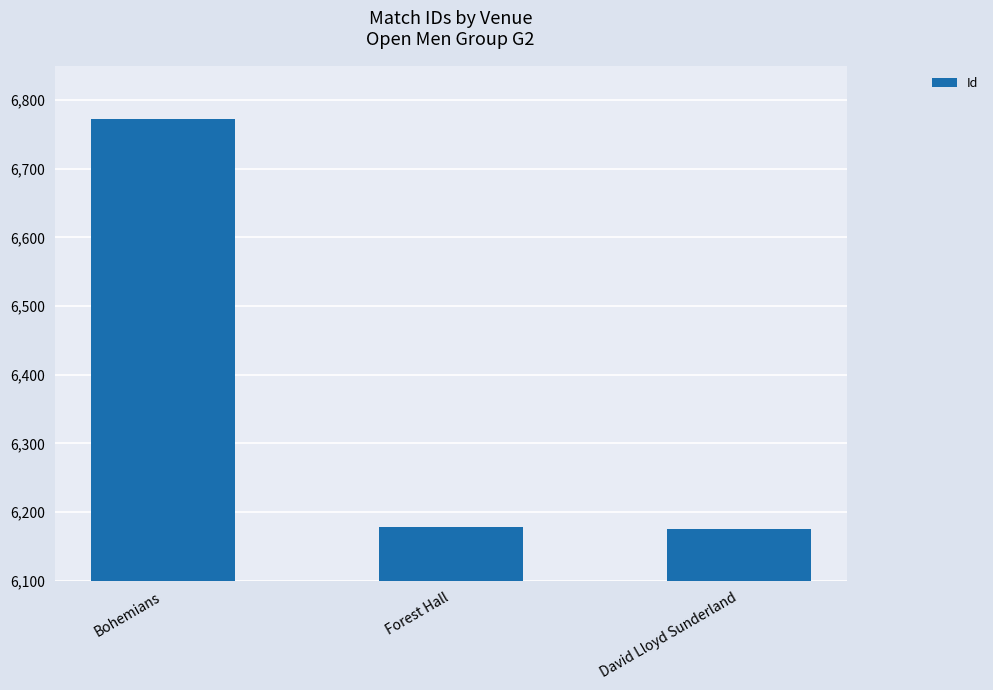

Where is the data nearest to the value 6474?

Forest Hall